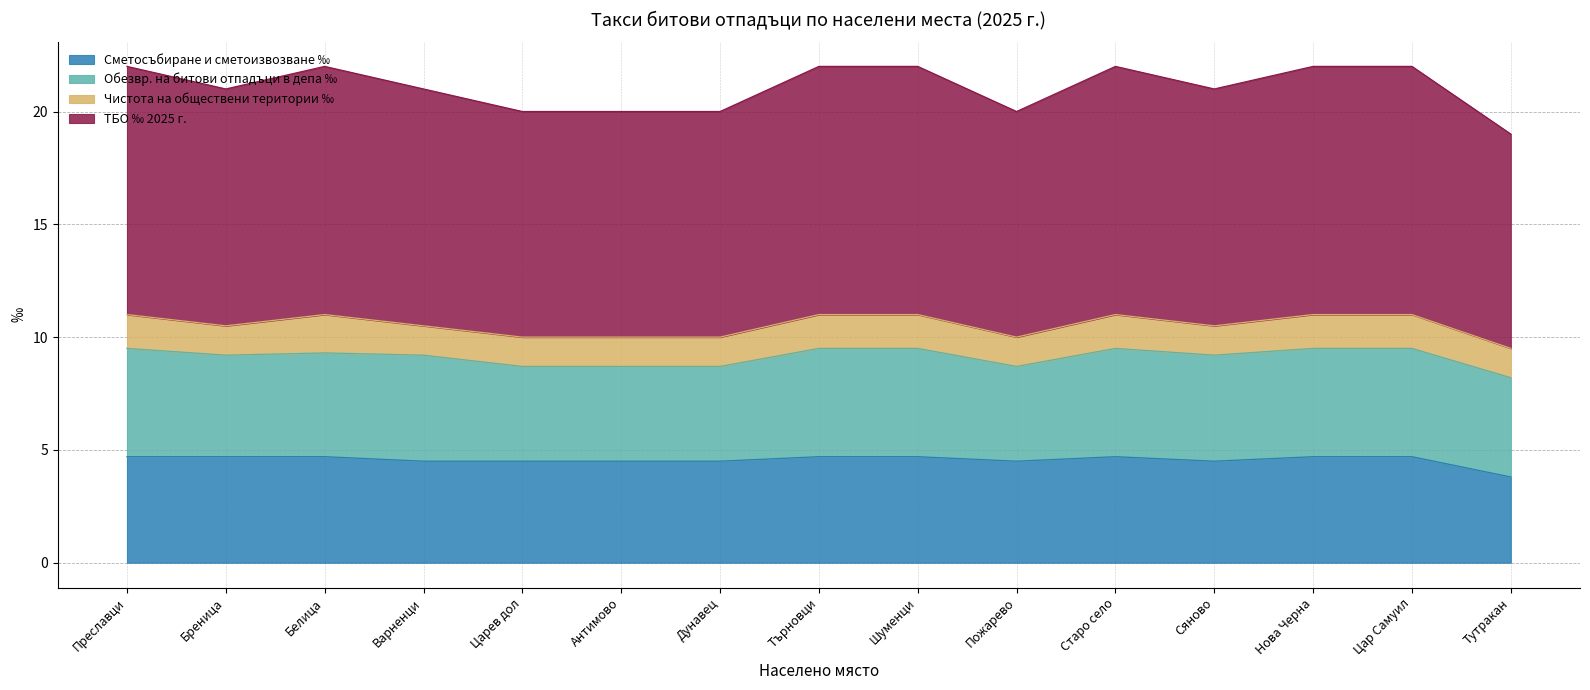

At which category does ТБО ‰ 2025 г. reach its first local peak?

Белица